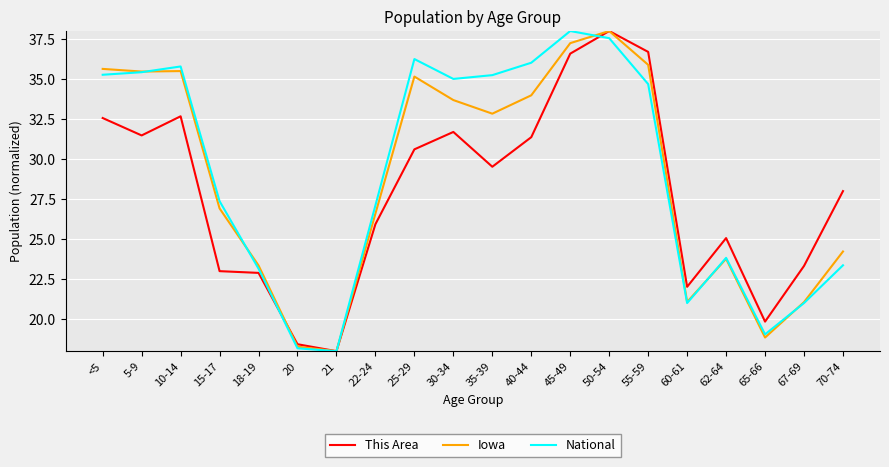

Between 10-14 and 25-29, which series saw the biggest shift?

This Area